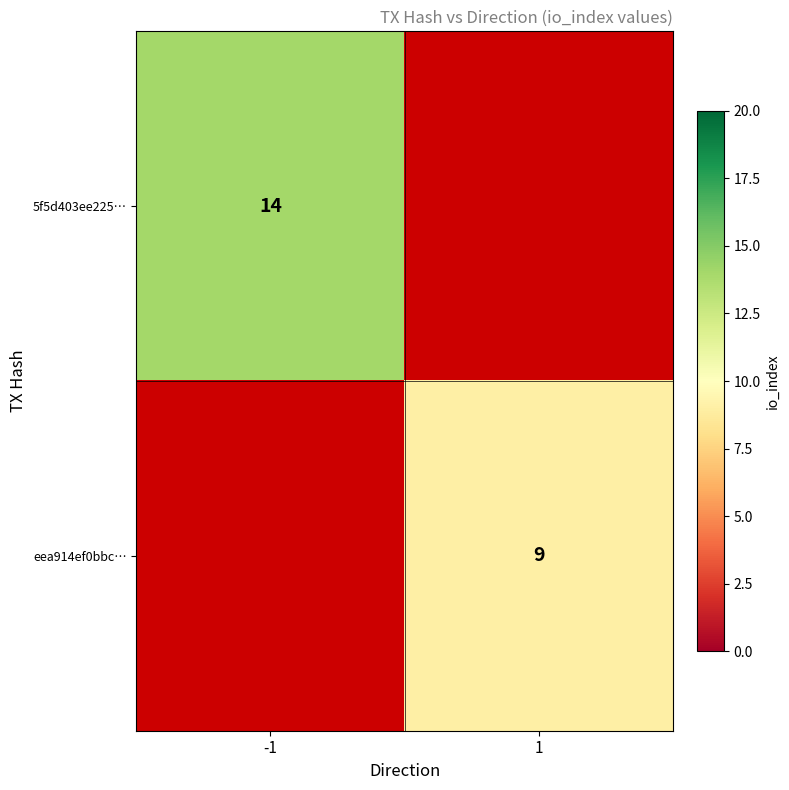

The 5f5d403ee225… series shows 4 at -1. True or false?

False